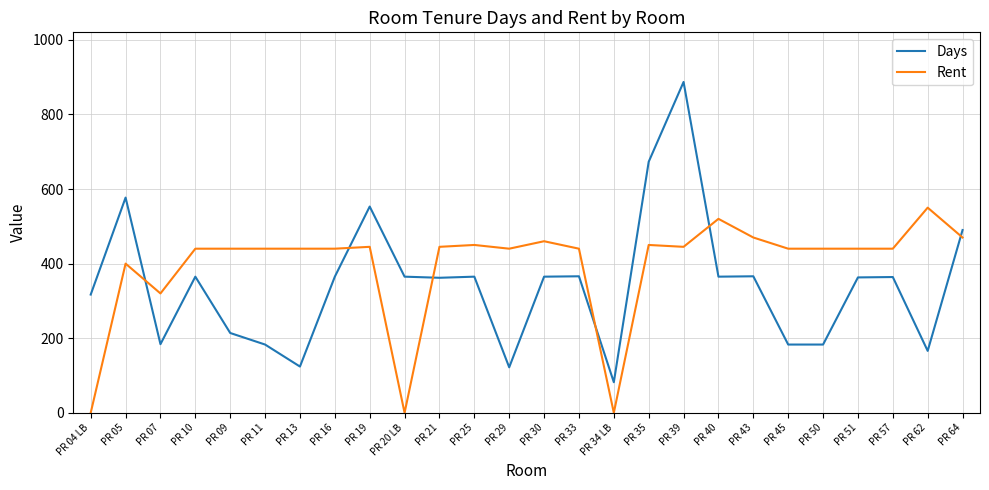

What is the sum of the Days values at PR 34 LB and PR 05?

659